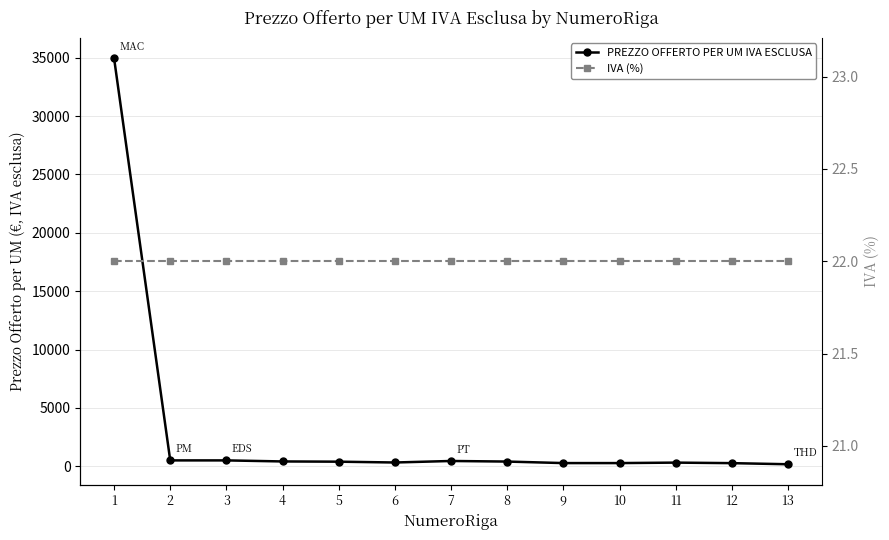

True or false: PREZZO OFFERTO PER UM IVA ESCLUSA and IVA (%) cross at least once.

False